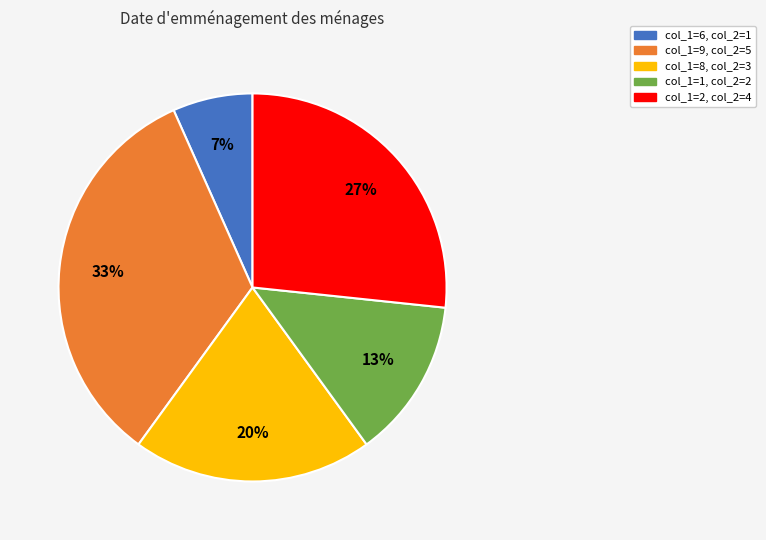

Is there a majority slice in this chart?

No